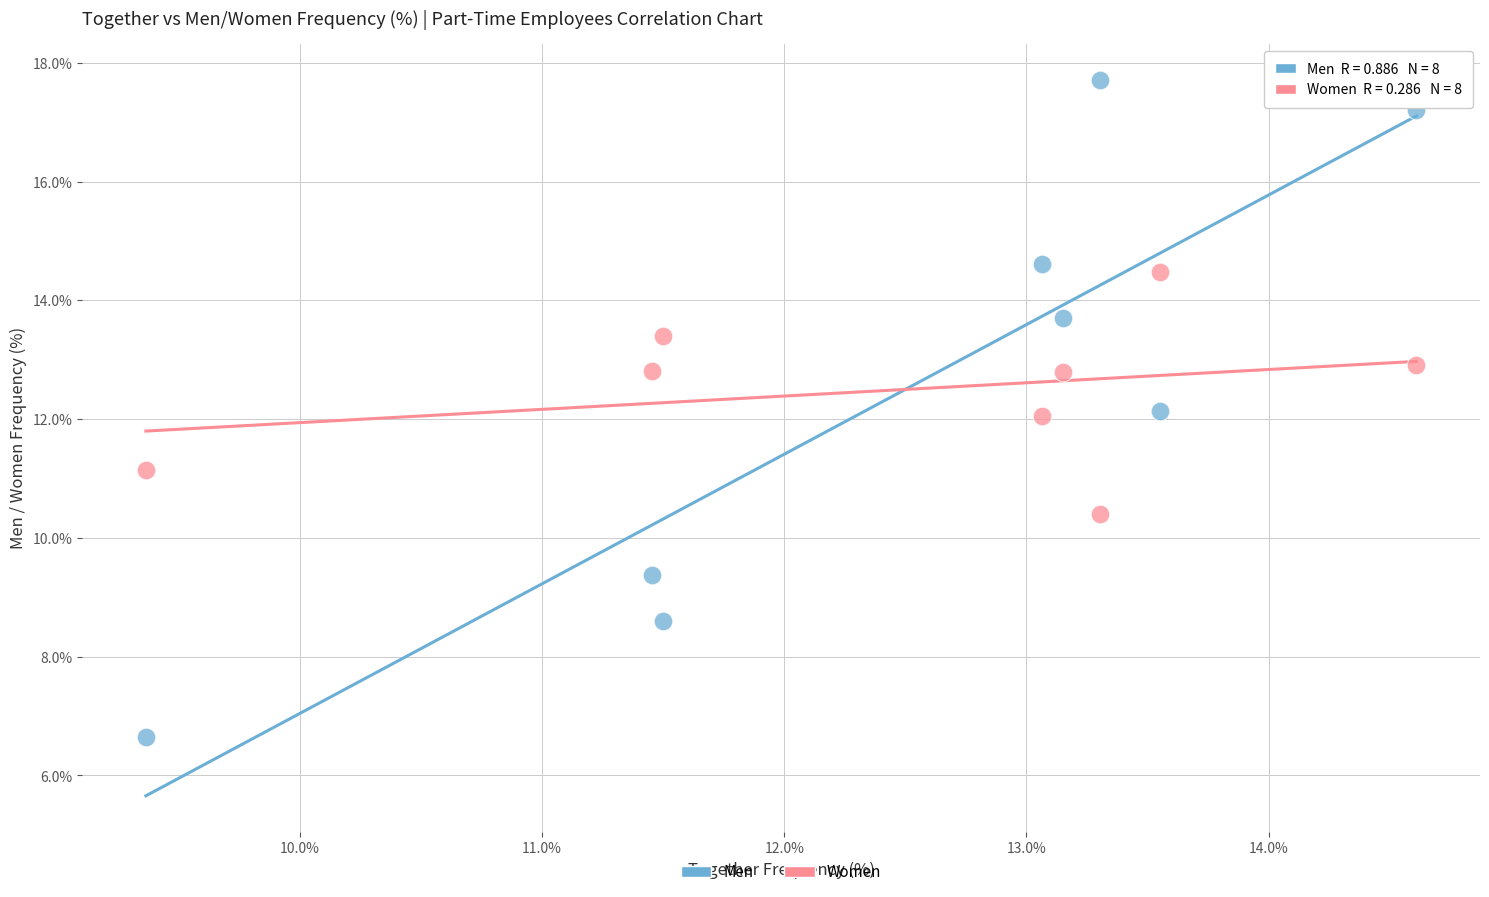

Which series has the largest Y range (max minus min)?

Men